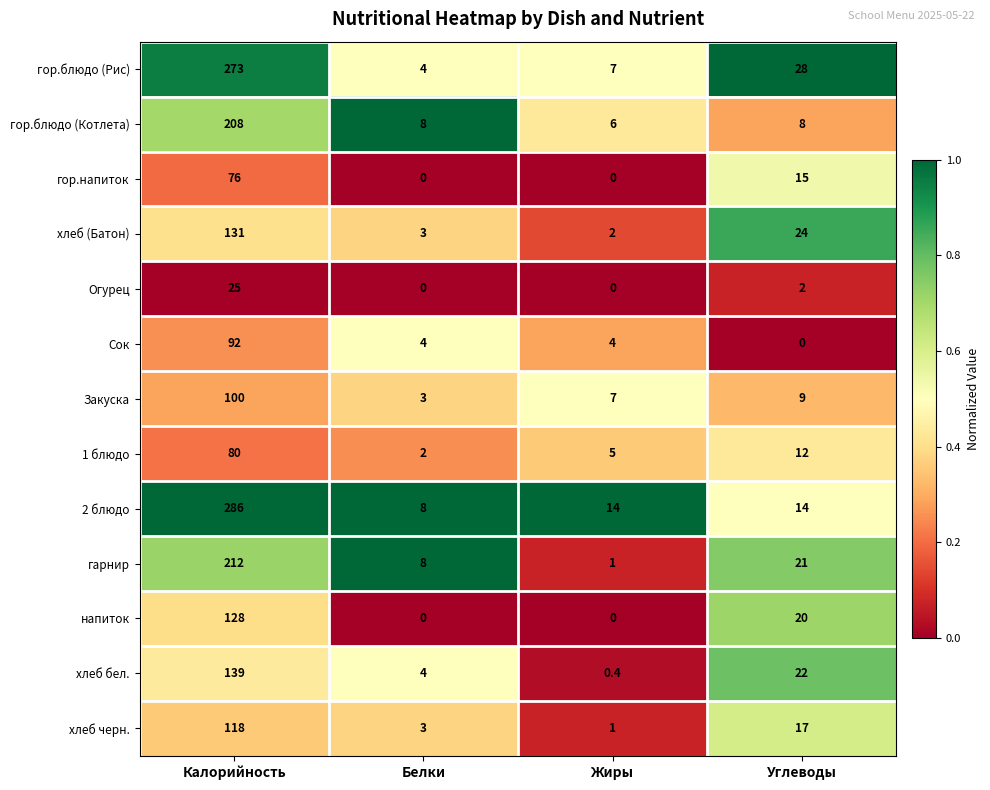

At which label does Закуска first exceed 9?

Калорийность